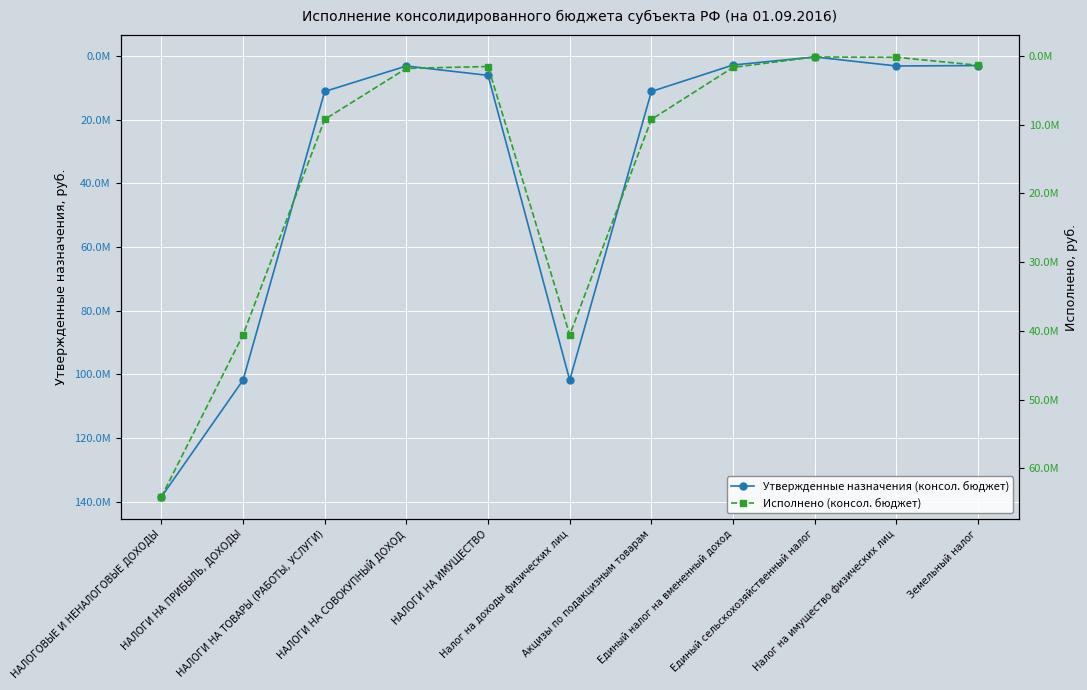

Reading right to left, list all the values displayed in this chart.

Утвержденные назначения (консол. бюджет): 2955300.0	3086000.0	260000.0	2782000.0	11103000.0	101831000.0	6041300.0	3102000.0	11103000.0	101831000.0	138540703.3
Исполнено (консол. бюджет): 1342221.9	183185.9	137681.0	1649327.4	9220529.8	40582292.9	1525407.8	1801422.2	9220529.8	40582292.9	64168052.7